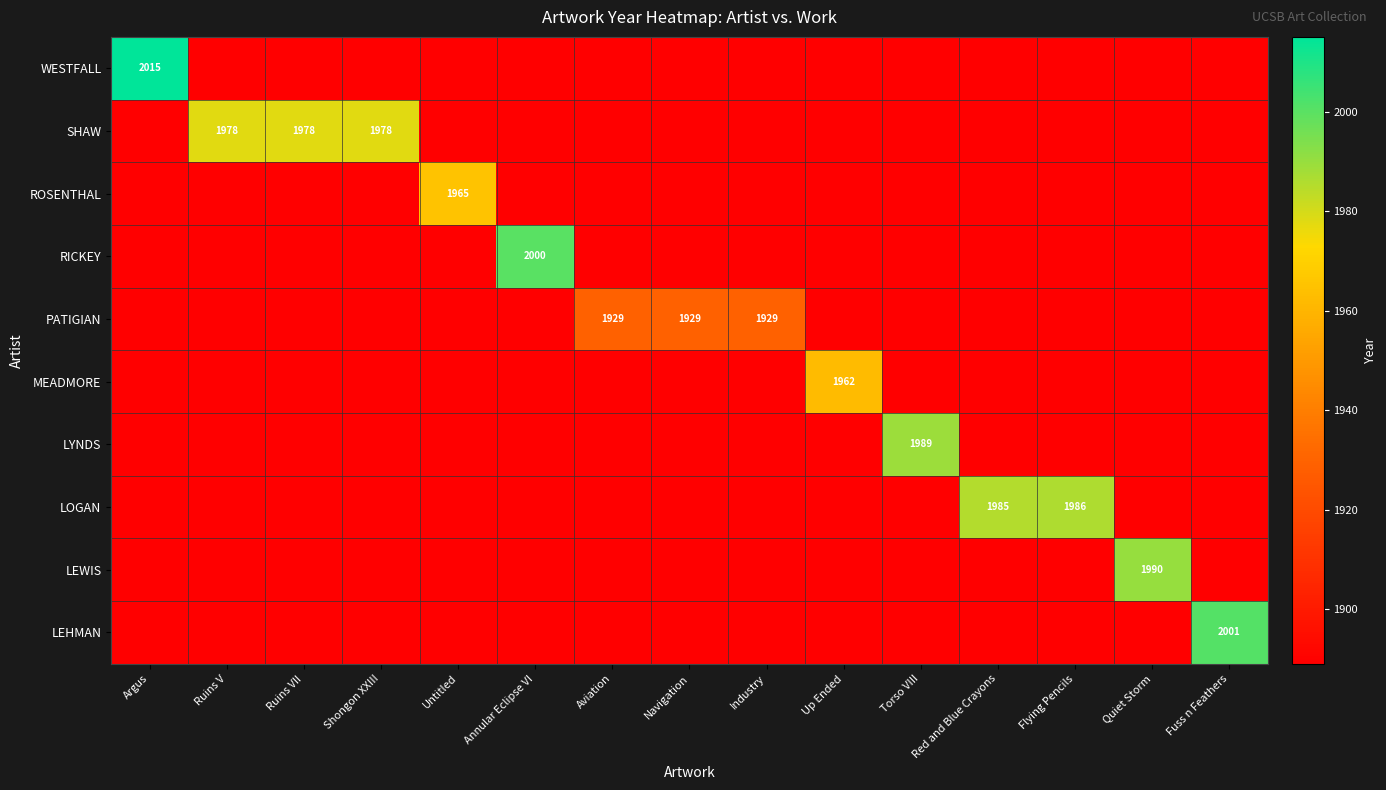

True or false: ROSENTHAL has a value of 3183 at Untitled.

False